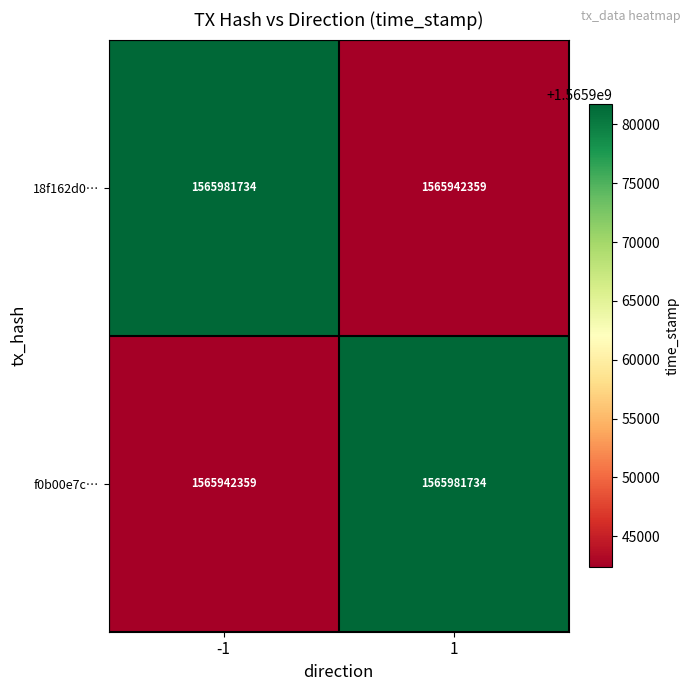

What is the greatest value displayed?

1565981734